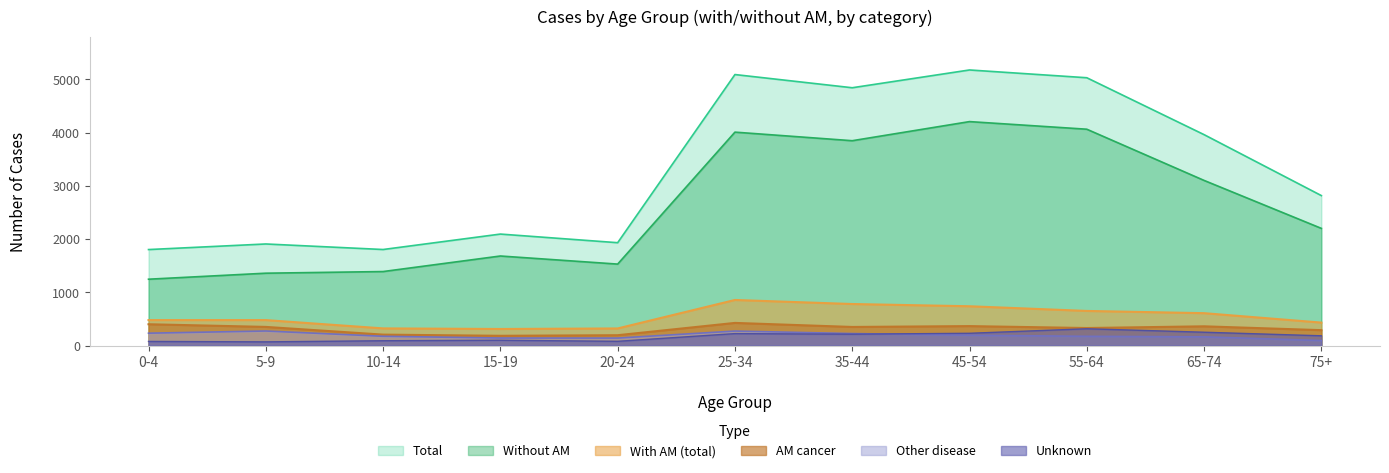

Reading right to left, extract all data points from this chart.

Total: 75+=2818	65-74=3963	55-64=5032	45-54=5178	35-44=4844	25-34=5092	20-24=1933	15-19=2095	10-14=1805	5-9=1909	0-4=1804
With AM (total): 75+=432	65-74=609	55-64=651	45-54=739	35-44=781	25-34=857	20-24=322	15-19=312	10-14=323	5-9=479	0-4=479
AM cancer: 75+=290	65-74=362	55-64=330	45-54=366	35-44=350	25-34=426	20-24=195	15-19=184	10-14=206	5-9=351	0-4=401
Other disease: 75+=95	65-74=164	55-64=174	45-54=195	35-44=226	25-34=273	20-24=141	15-19=142	10-14=175	5-9=274	0-4=233
Without AM: 75+=2202	65-74=3103	55-64=4065	45-54=4208	35-44=3849	25-34=4010	20-24=1531	15-19=1683	10-14=1391	5-9=1360	0-4=1247
Unknown: 75+=184	65-74=251	55-64=316	45-54=231	35-44=214	25-34=225	20-24=80	15-19=100	10-14=91	5-9=70	0-4=78